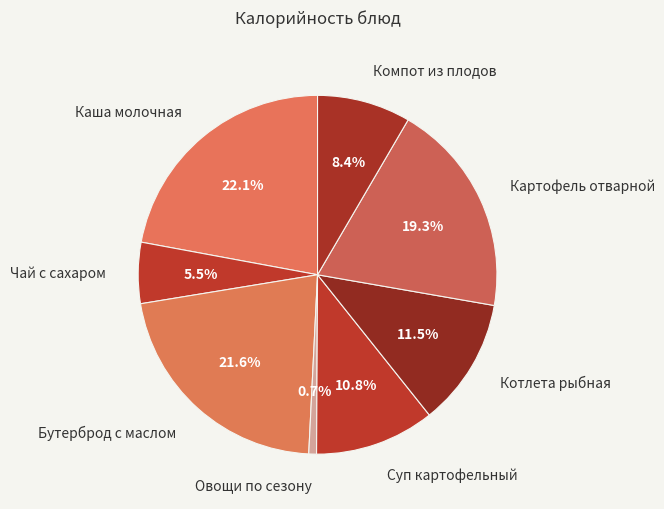

Which has a higher value, Картофель отварной or Бутерброд с маслом?

Бутерброд с маслом